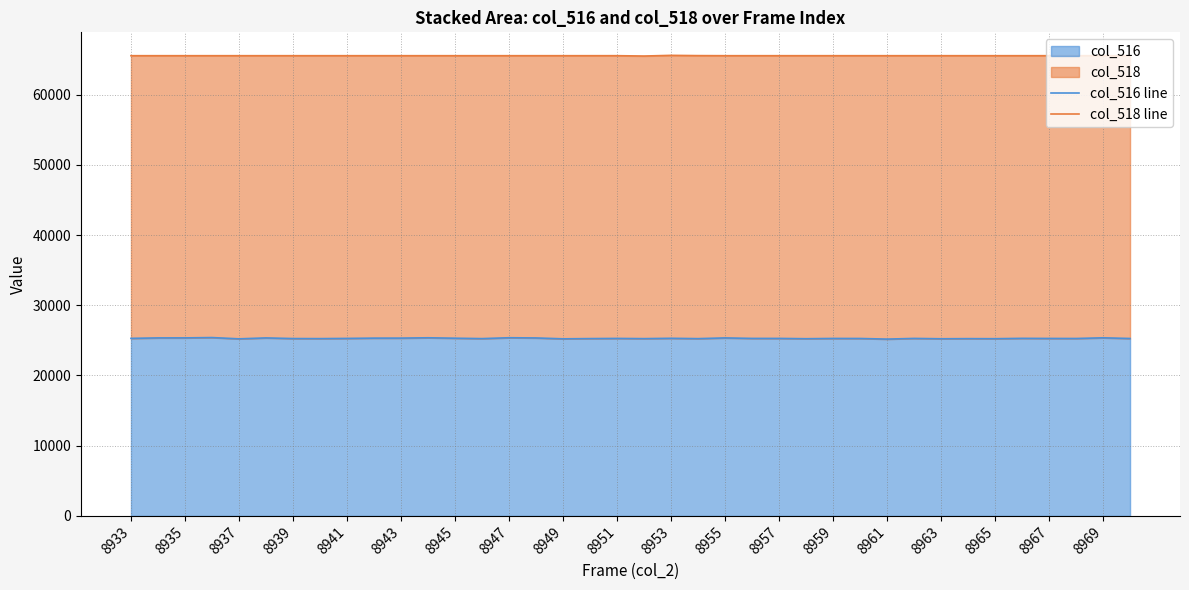

The value of col_516 at 8949 is 11183. True or false?

False